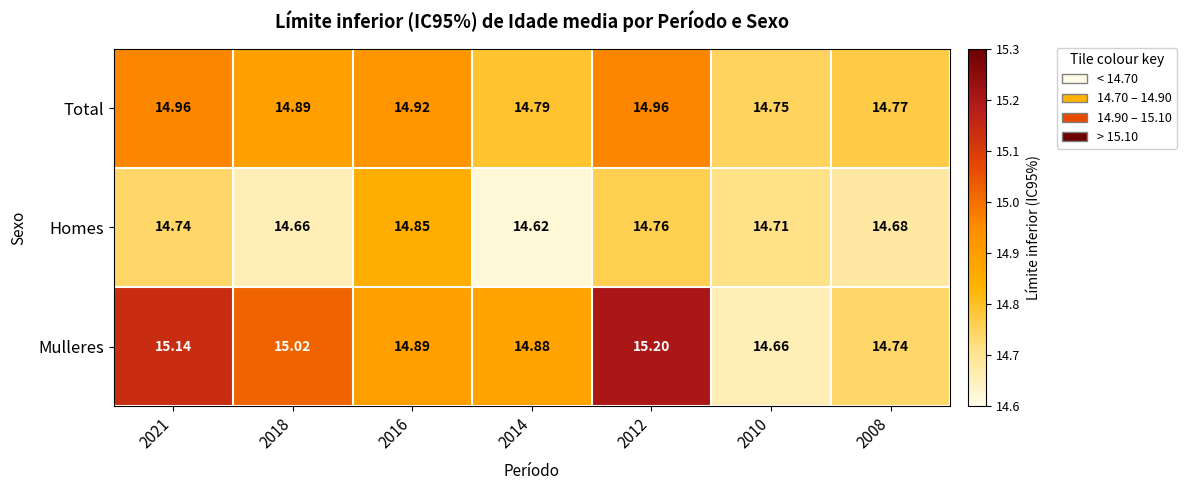

Which series changed the most between 2018 and 2010?

Mulleres